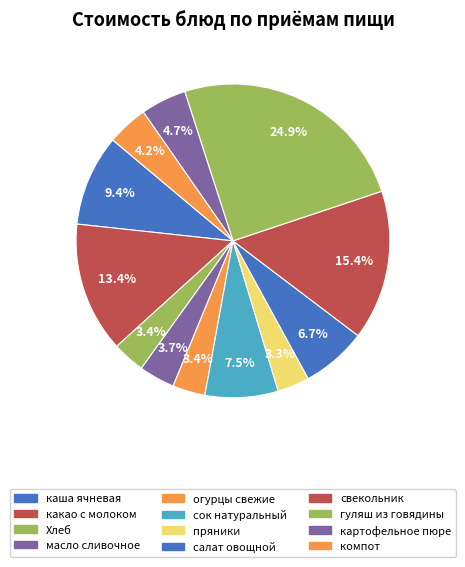

Is there any slice that represents more than half of the pie?

No